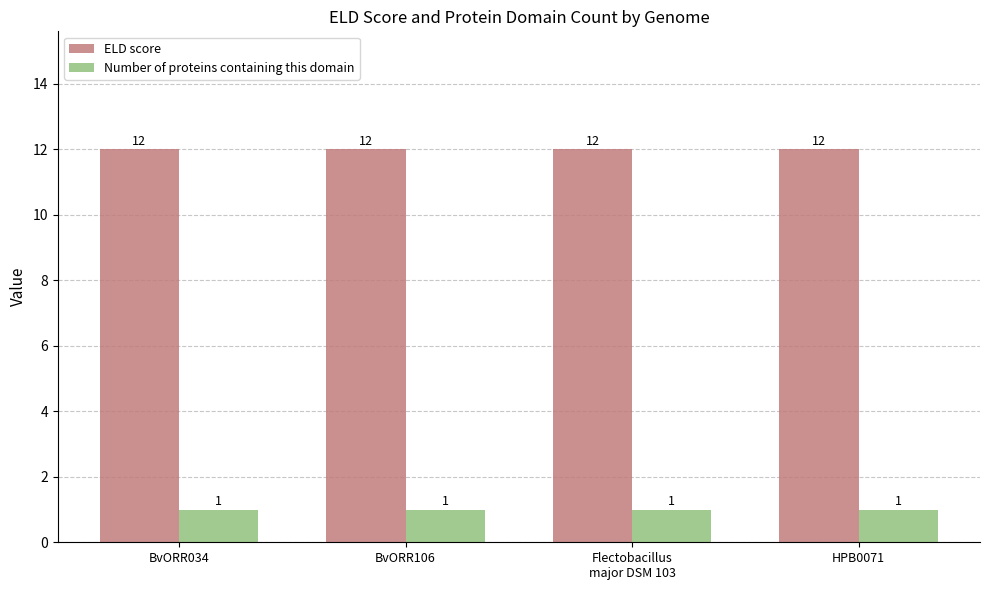

What is the difference between the highest and lowest values at BvORR106?

11